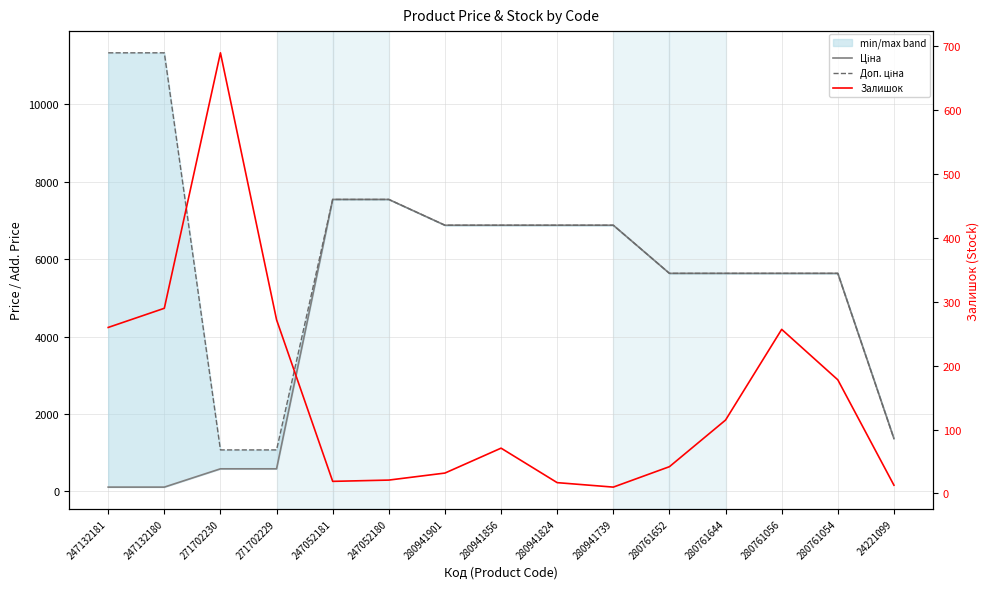

Does the chart display data point markers on the line(s)?

No